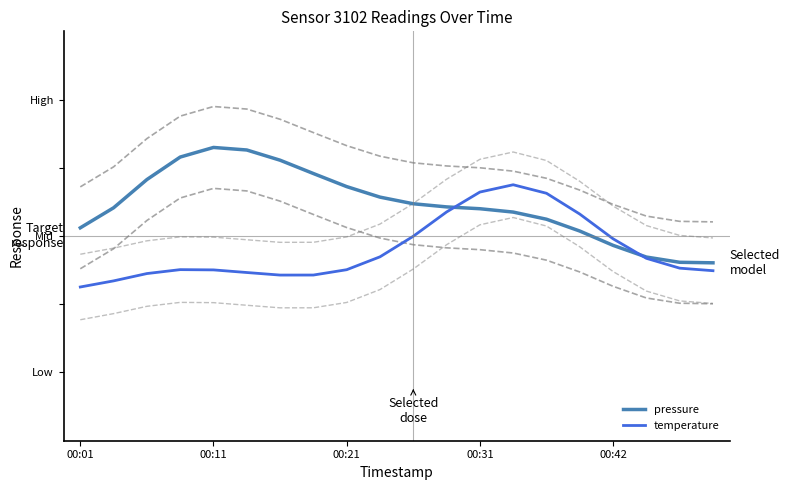

Rank the series by their average value, from lowest to highest.

temperature, pressure